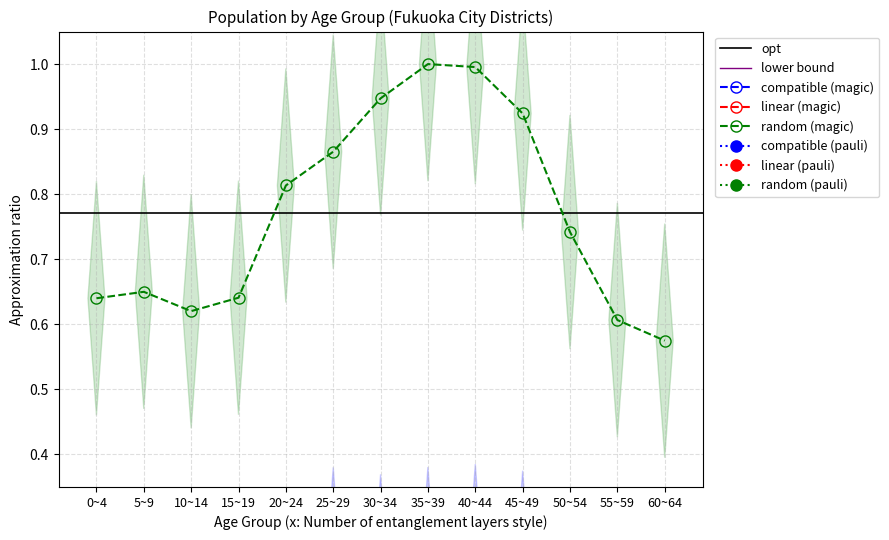

How many lines are shown in the chart?

6